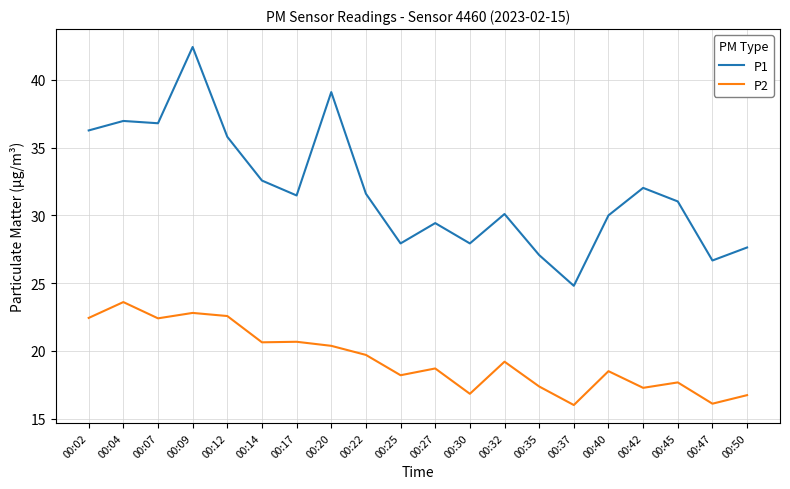

At 00:04, list the series in order from largest to smallest.

P1, P2